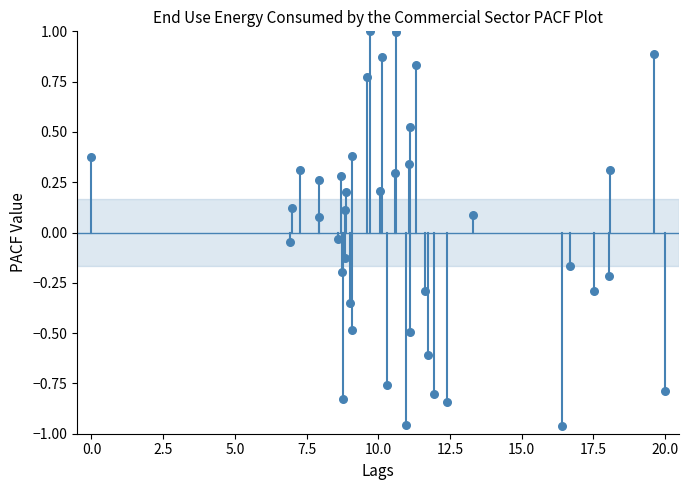

What is the range of X values (max minus min)?

20.0